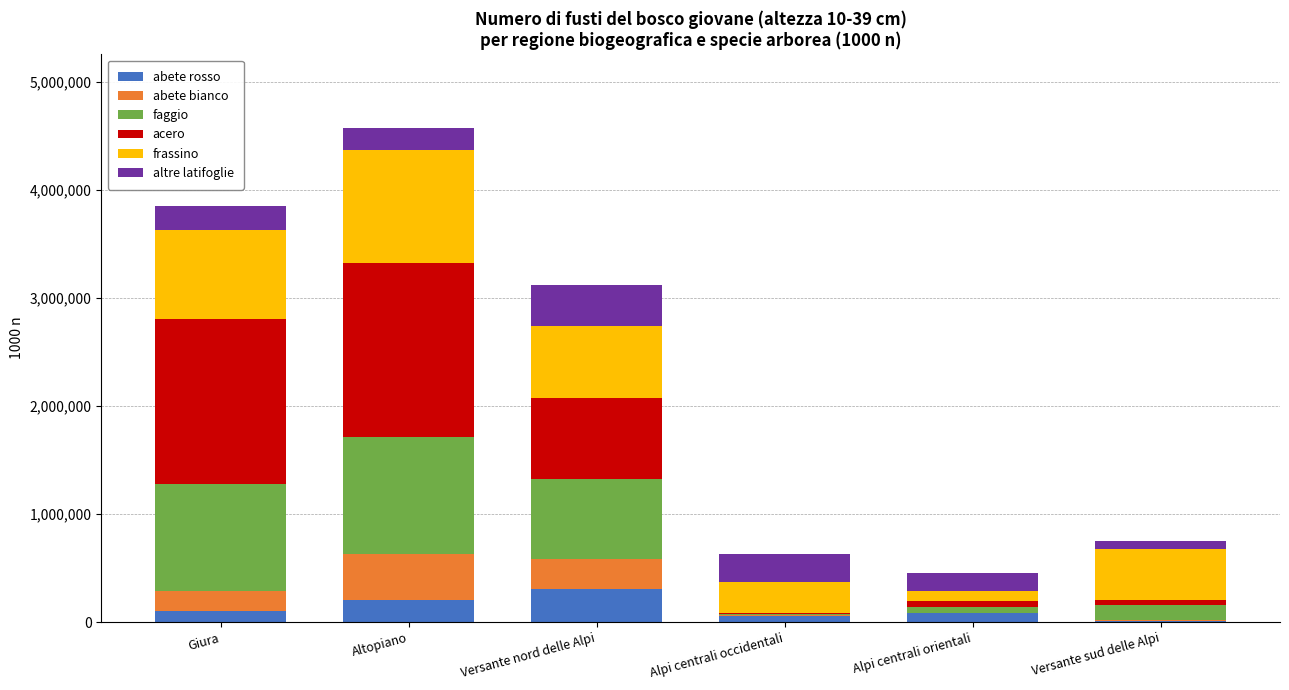

What is the highest value of the abete rosso series?

306390